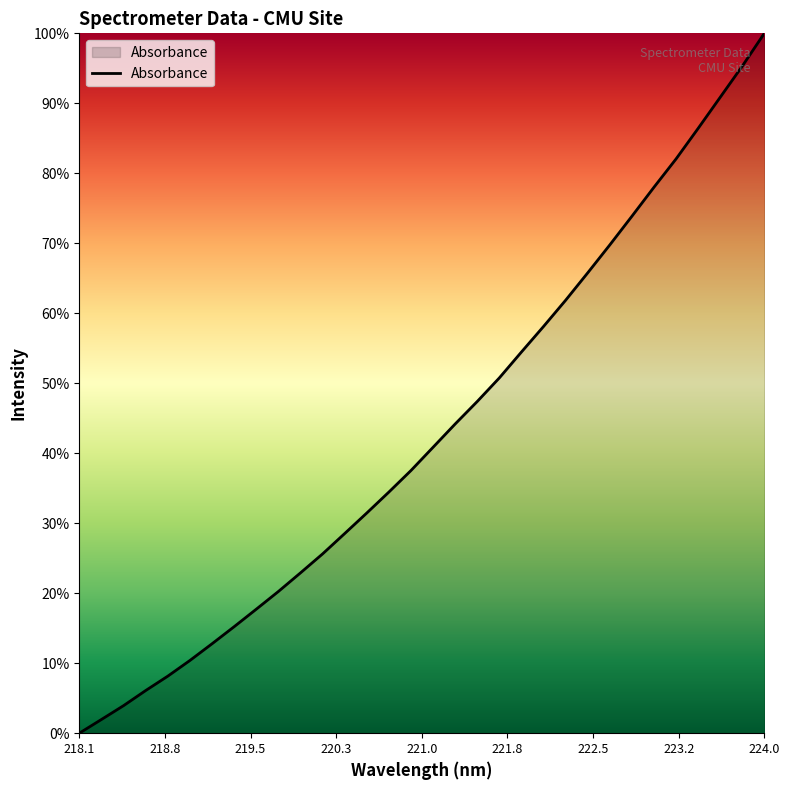

Does the chart display data point markers on the line(s)?

No